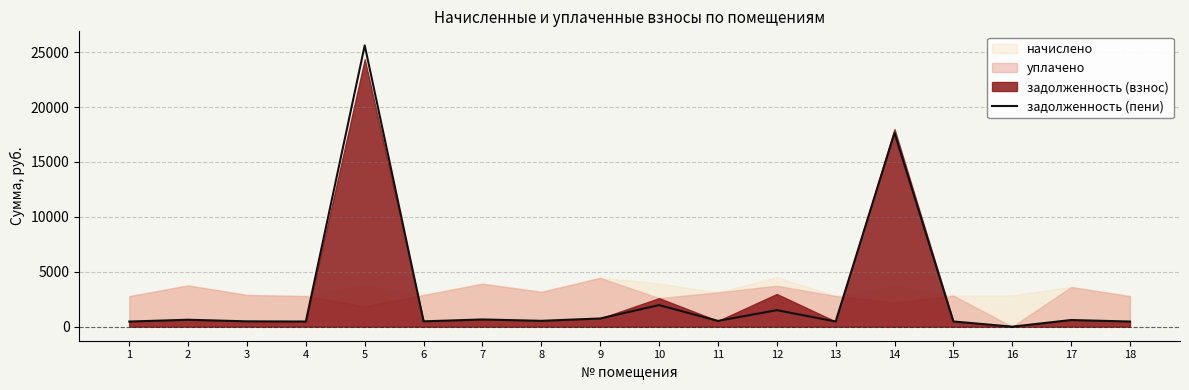

The value at 9 is 433.5. True or false?

False